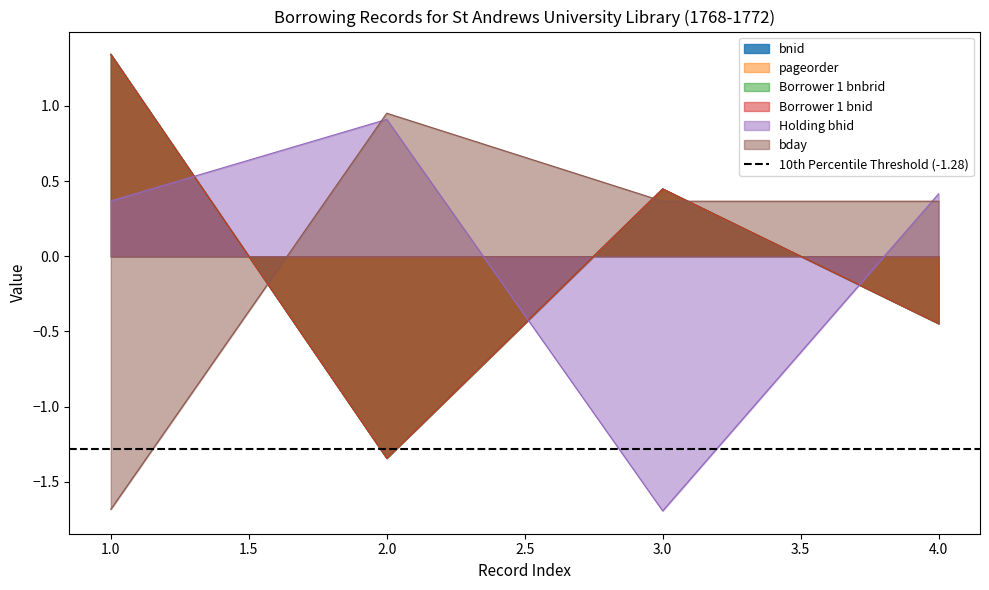

What are all the series names shown in the legend?

bnid, pageorder, Borrower 1 bnbrid, Borrower 1 bnid, Holding bhid, bday